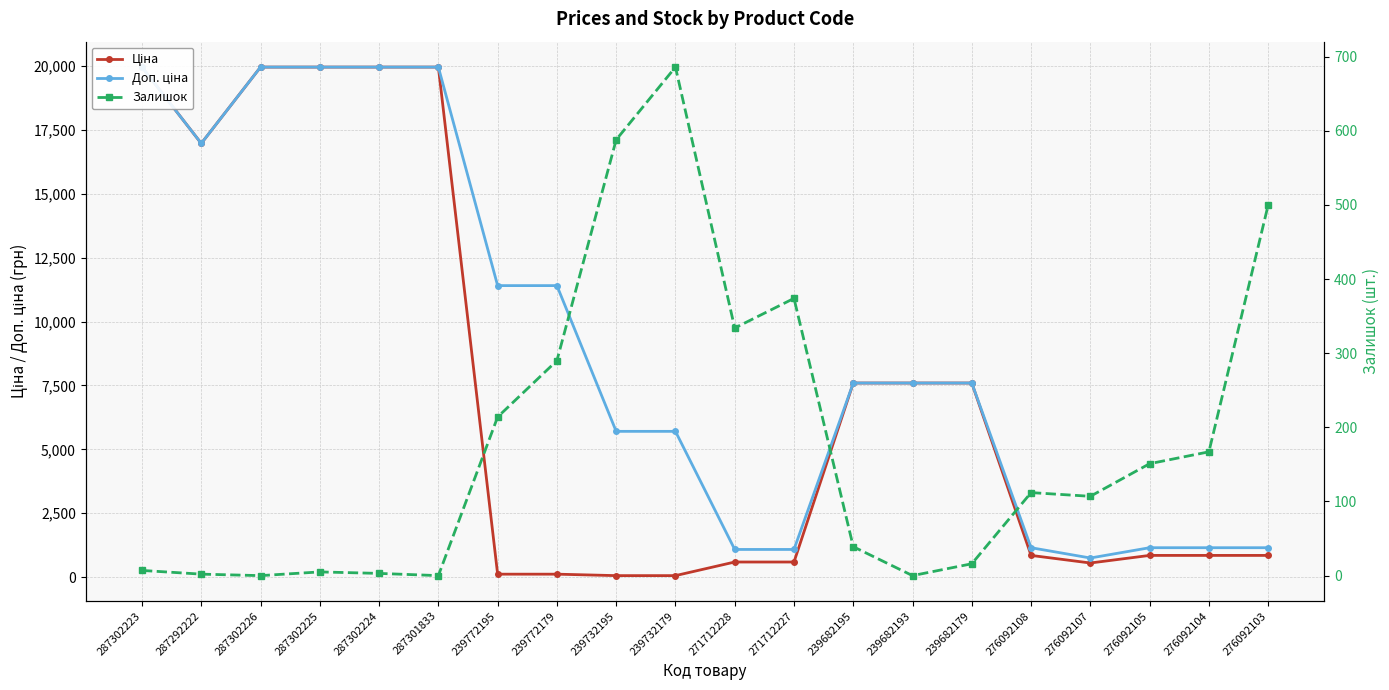

At which category does Залишок reach its first local valley?

287302226